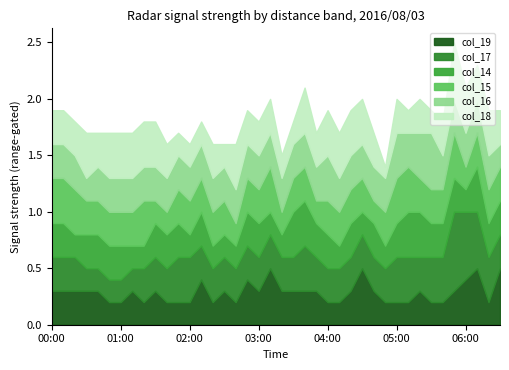

What is the difference between the col_14 values at 02:00 and 03:40?

0.2